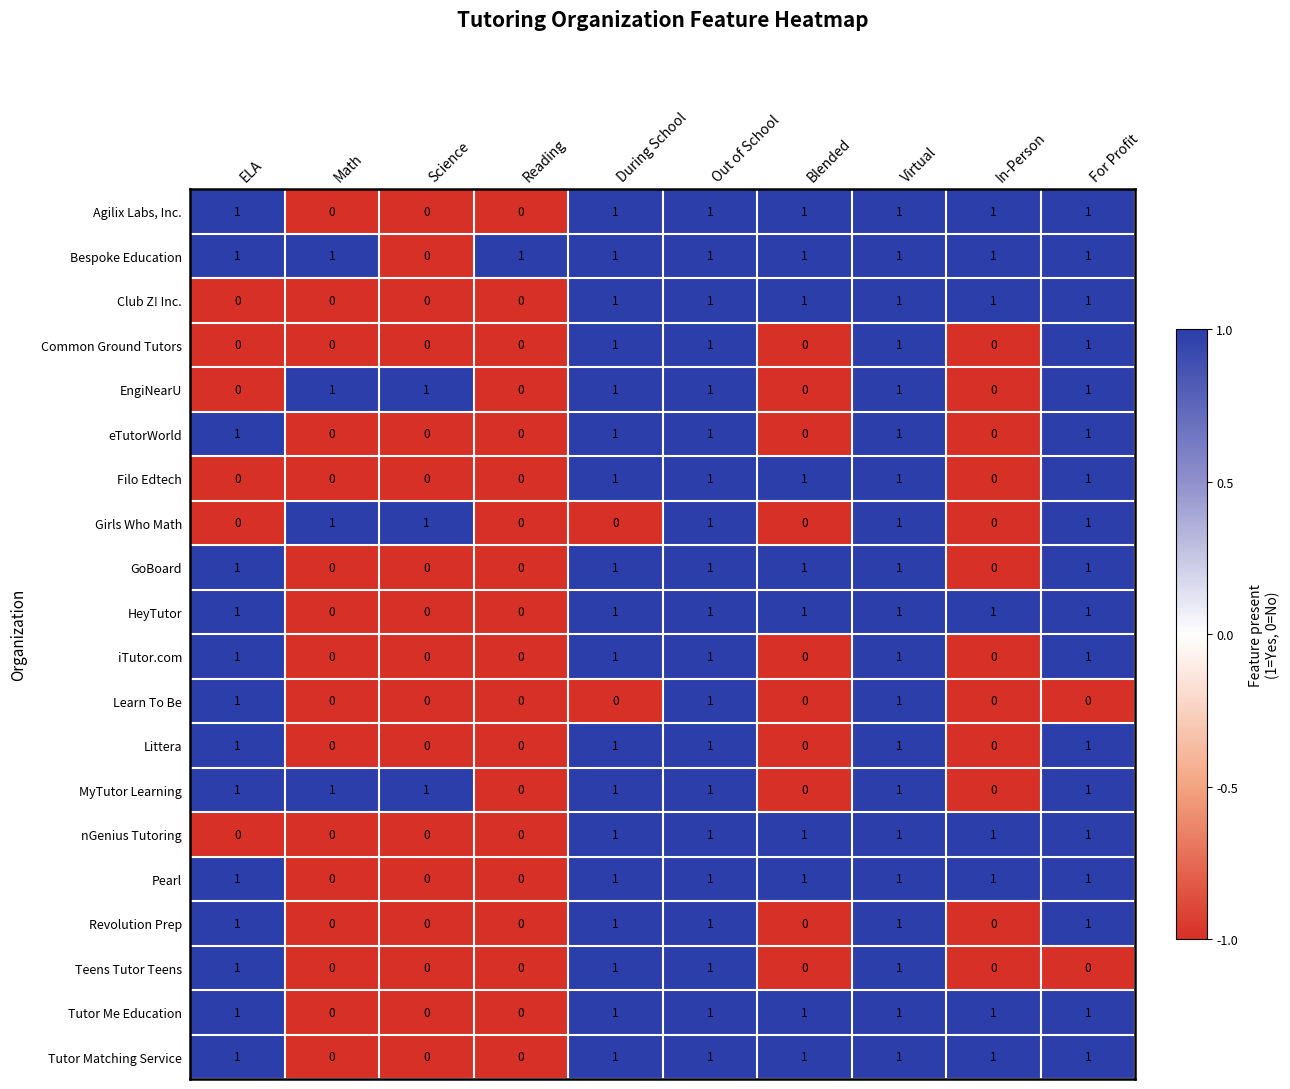

Which series has the largest total across all categories?

Bespoke Education